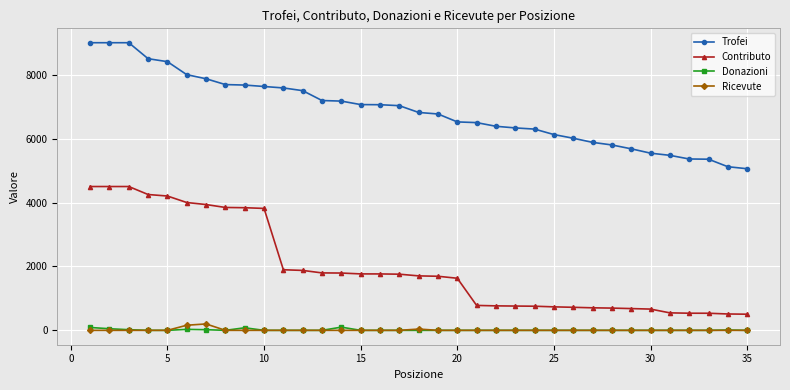

True or false: Trofei and Donazioni cross at least once.

False